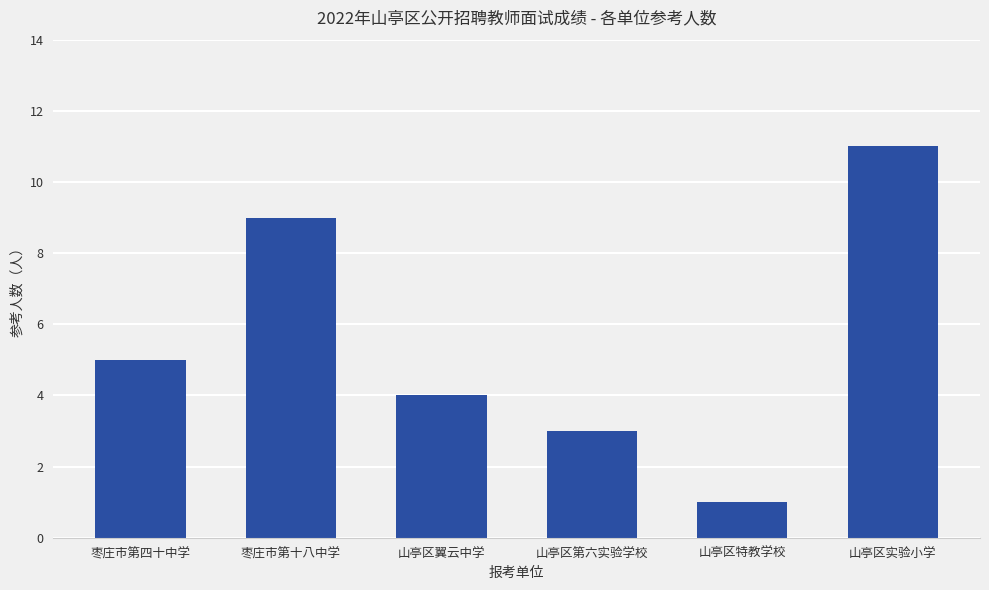

What position from the right is 山亭区实验小学?

1